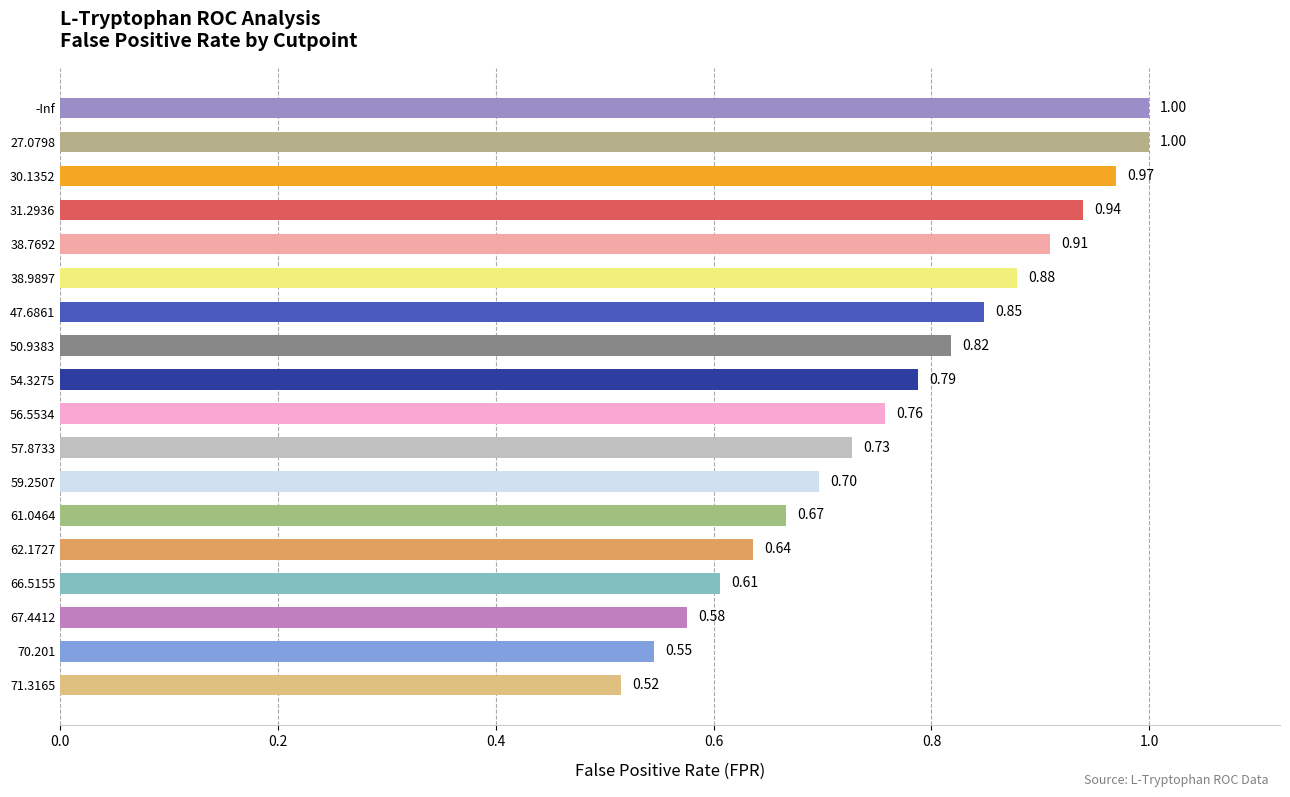

What is the sum of all values?

13.9